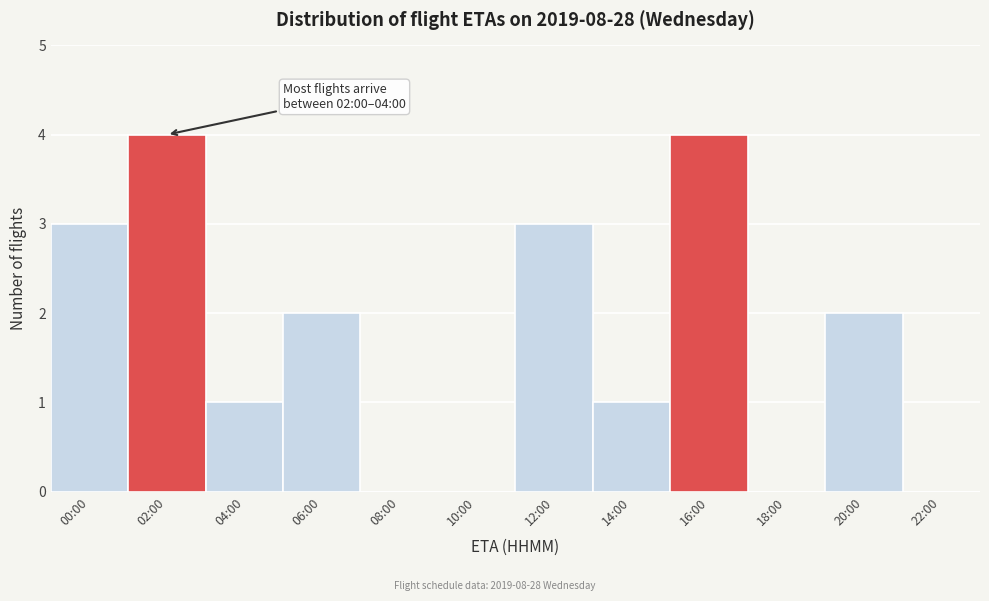

Reading left to right, transcribe all the data shown in this chart.

00:00=3	02:00=4	04:00=1	06:00=2	08:00=0	10:00=0	12:00=3	14:00=1	16:00=4	18:00=0	20:00=2	22:00=0